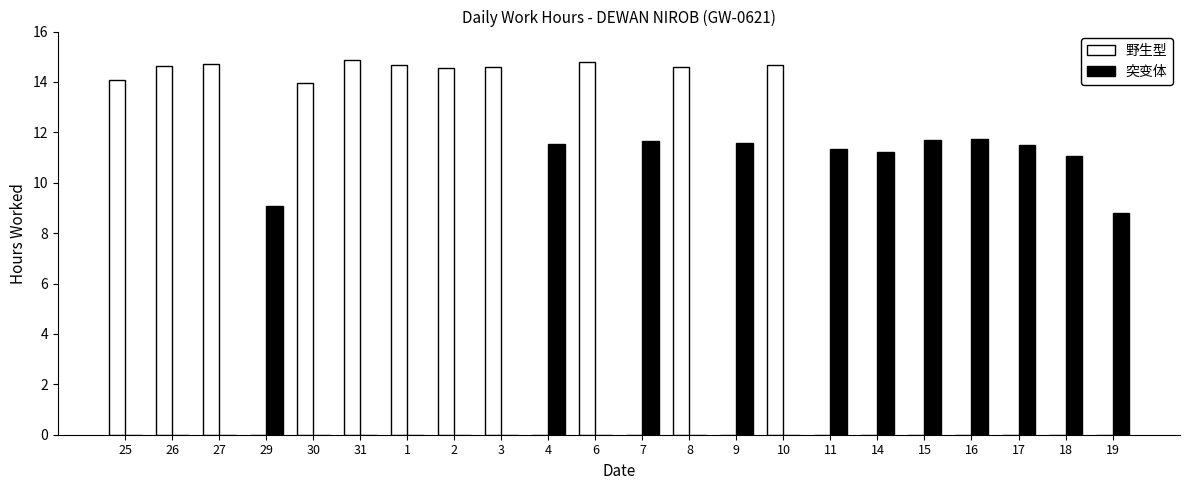

What is the highest value of the 野生型 series?

14.9